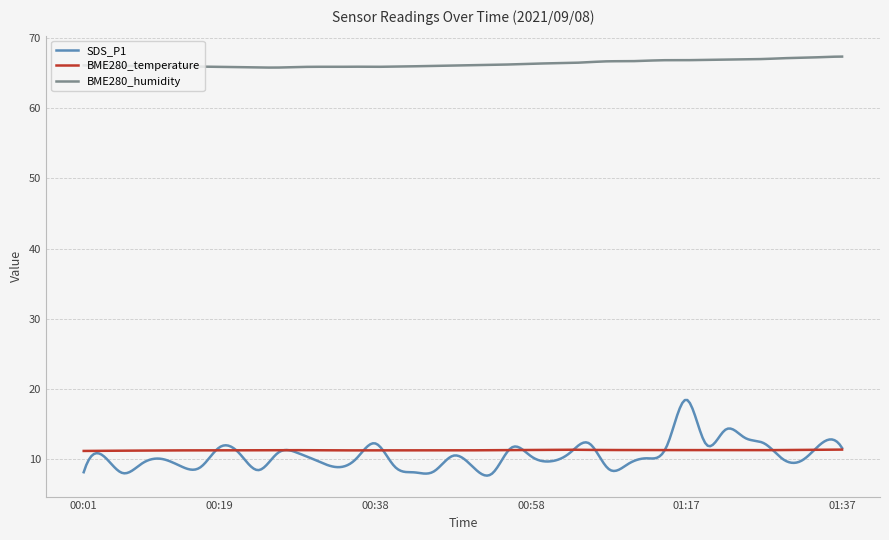

How many categories are shown in the chart?

300